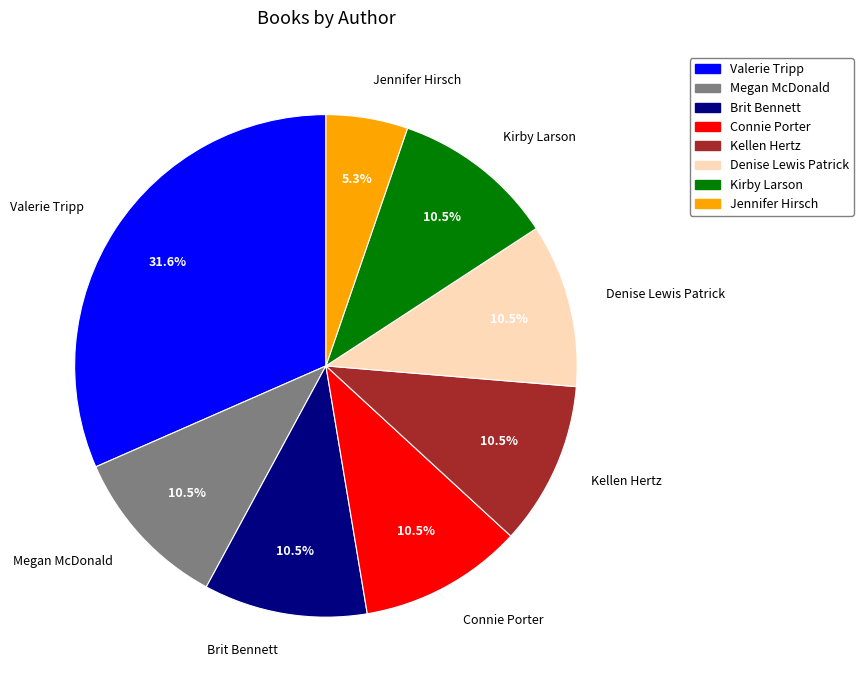

How many segments does this pie chart have?

8